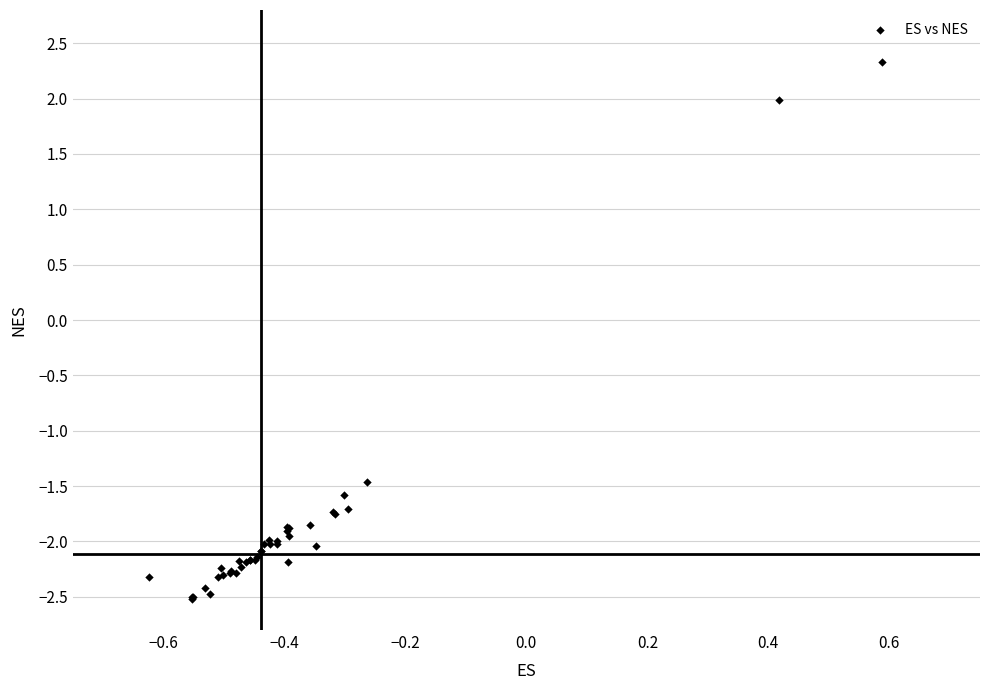

What Y value in the scatter plot is closest to 0?

-1.5